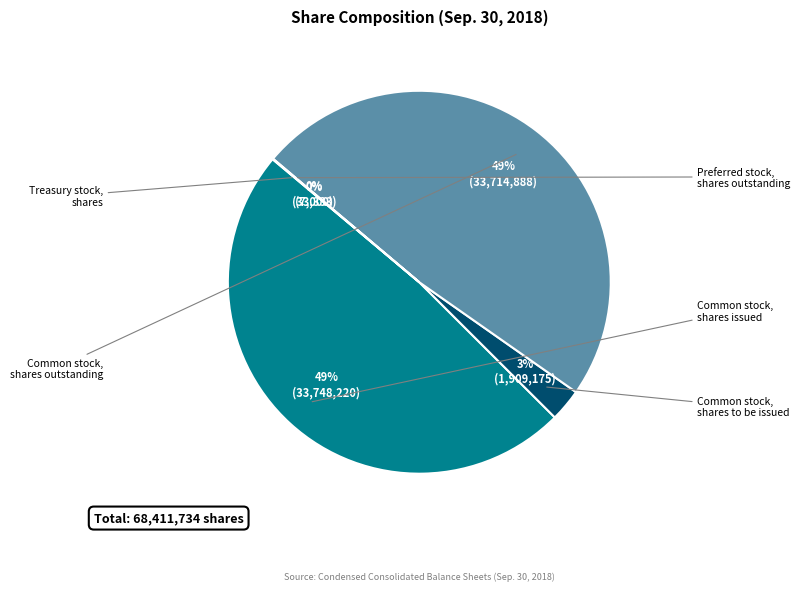

Is there a majority slice in this chart?

No